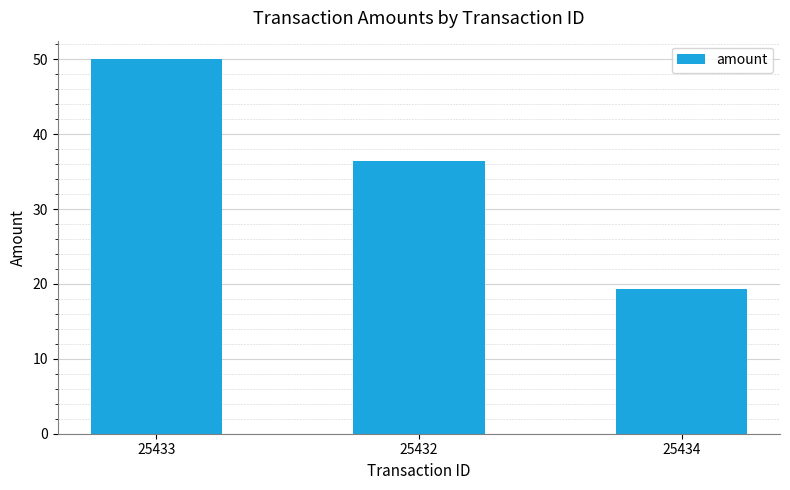

How many values are below 36?

1